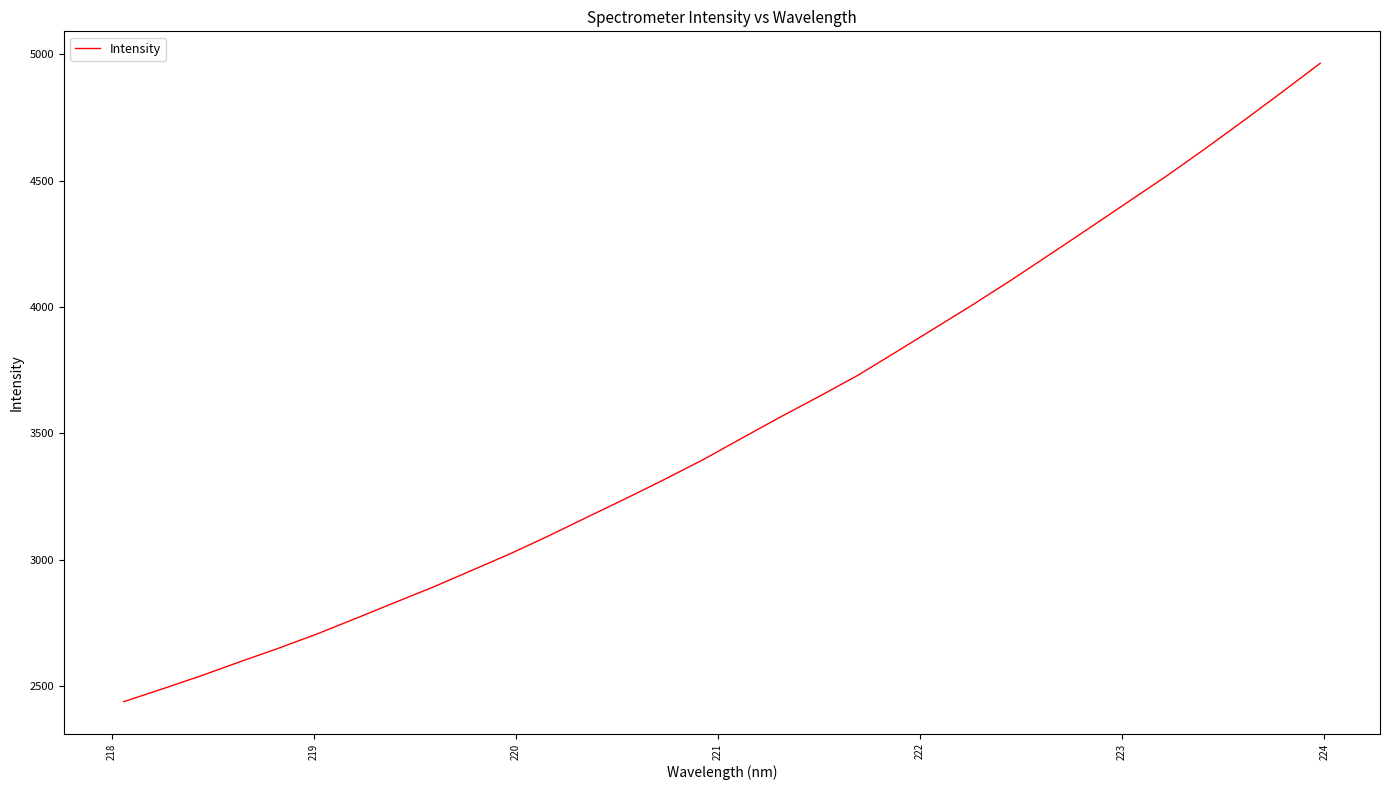

What is the difference between the maximum and minimum values?

2526.1